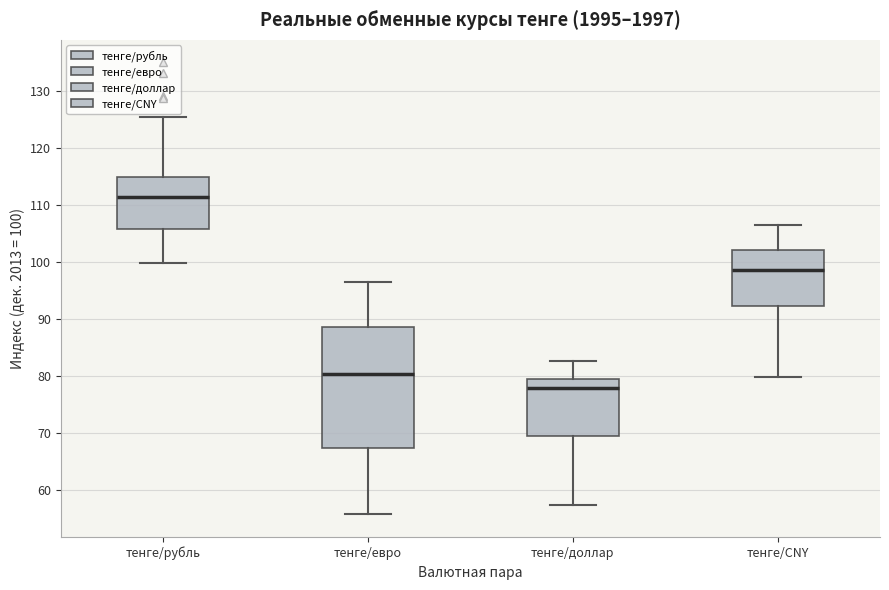

Which box is the tallest, from its lower edge to its upper edge?

тенге/евро